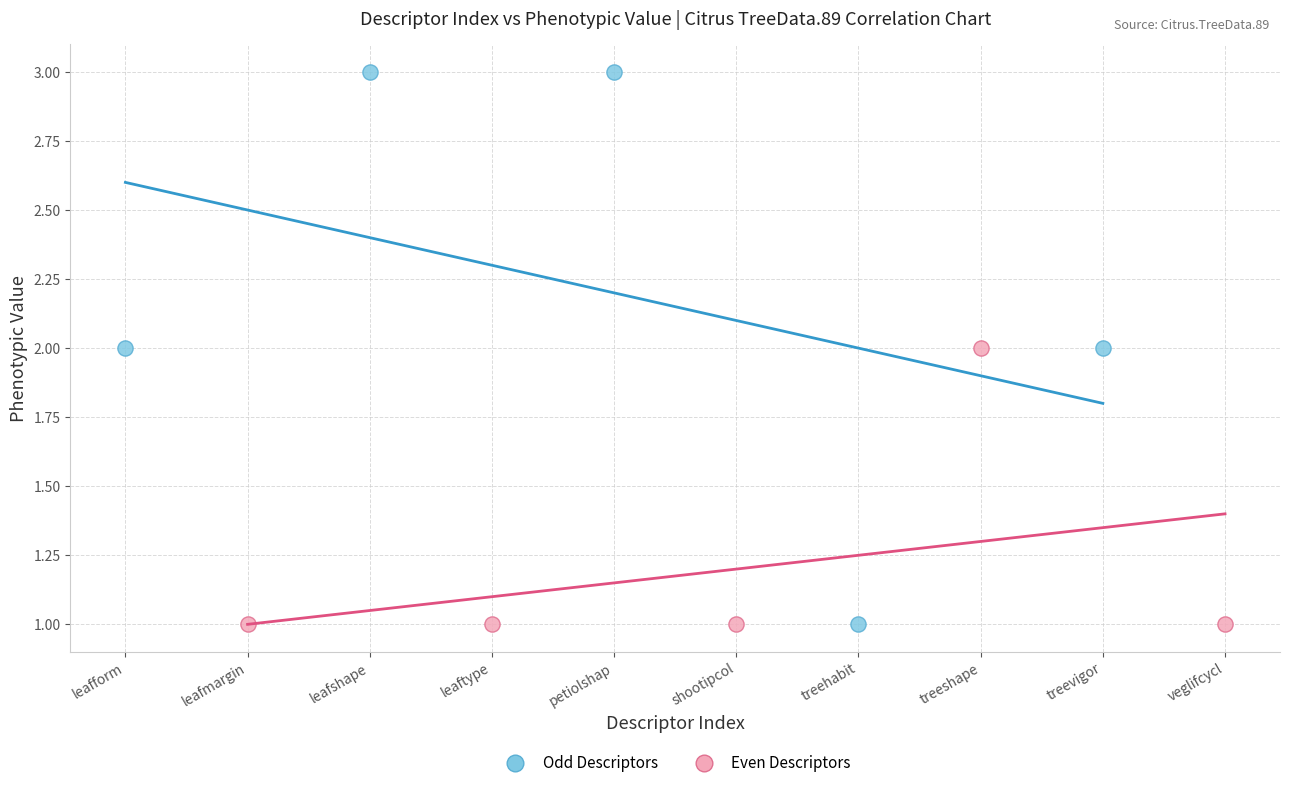

Which series has the largest Y range (max minus min)?

Odd Descriptors